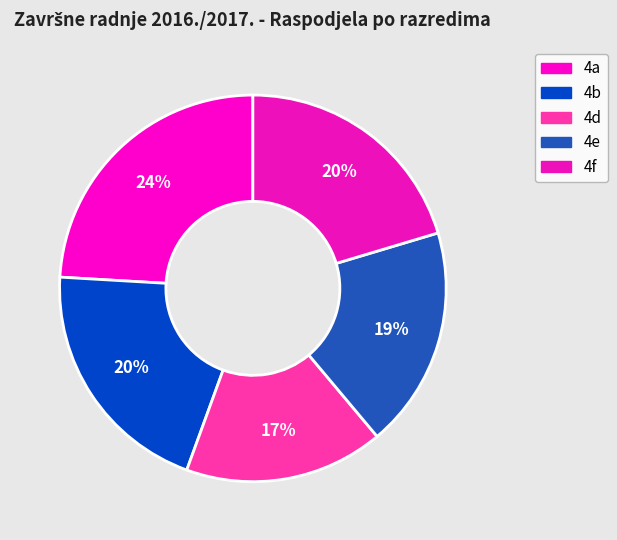

How many slices are in this pie chart?

5